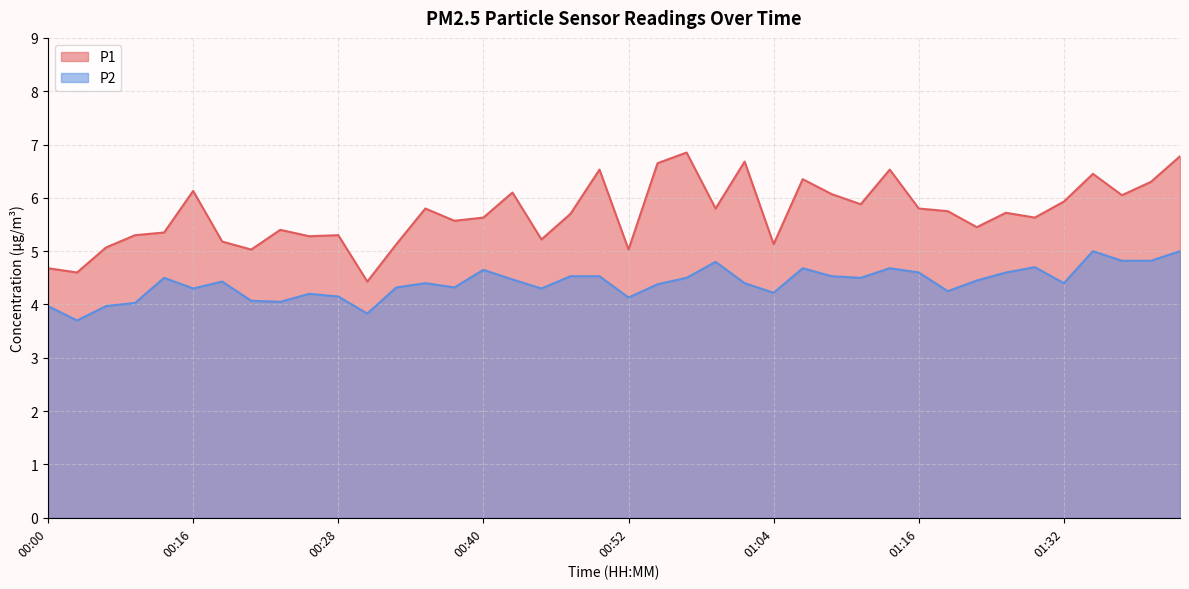

Where is the first local maximum for P1?

00:16